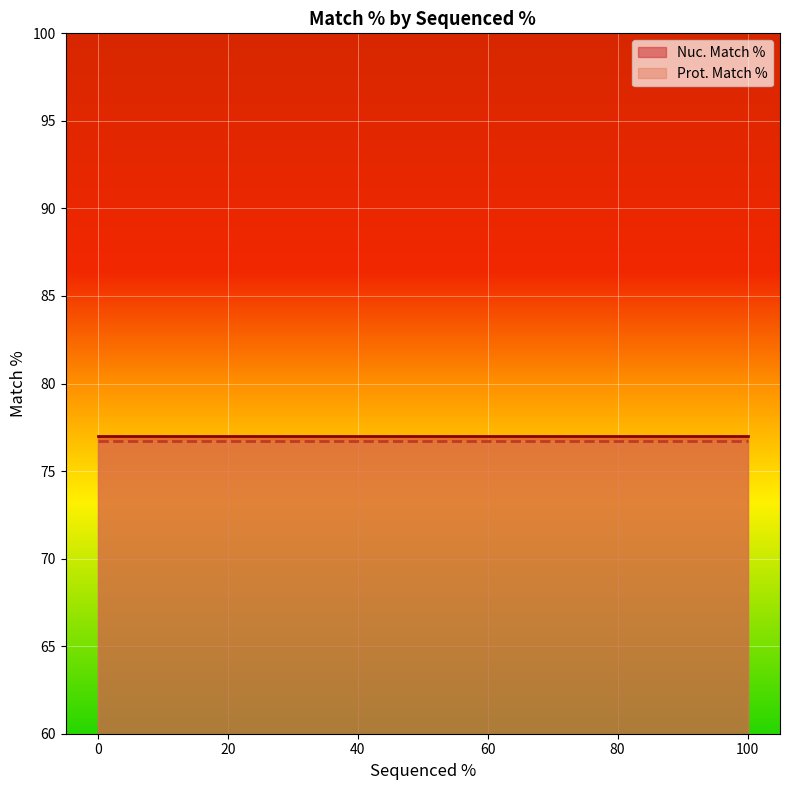

Which has a higher value, 69 or 0?

69